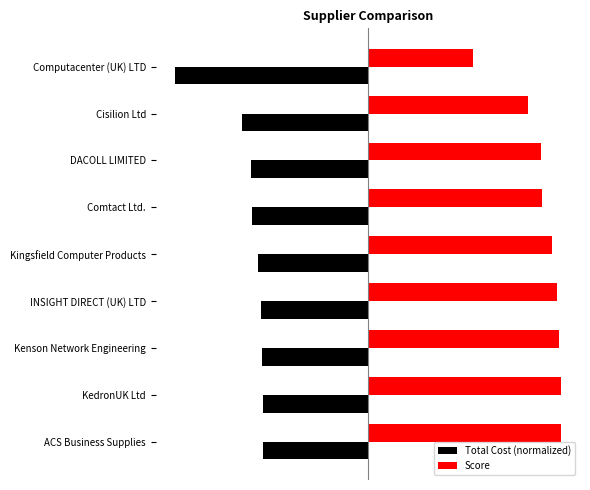

Reading right to left, extract all data points from this chart.

Total Cost (normalized): -100.0	-65.5	-60.8	-60.1	-57.0	-55.6	-55.0	-54.5	-54.4
Score: 54.4	83.1	89.6	90.5	95.5	97.9	98.9	100.0	100.0